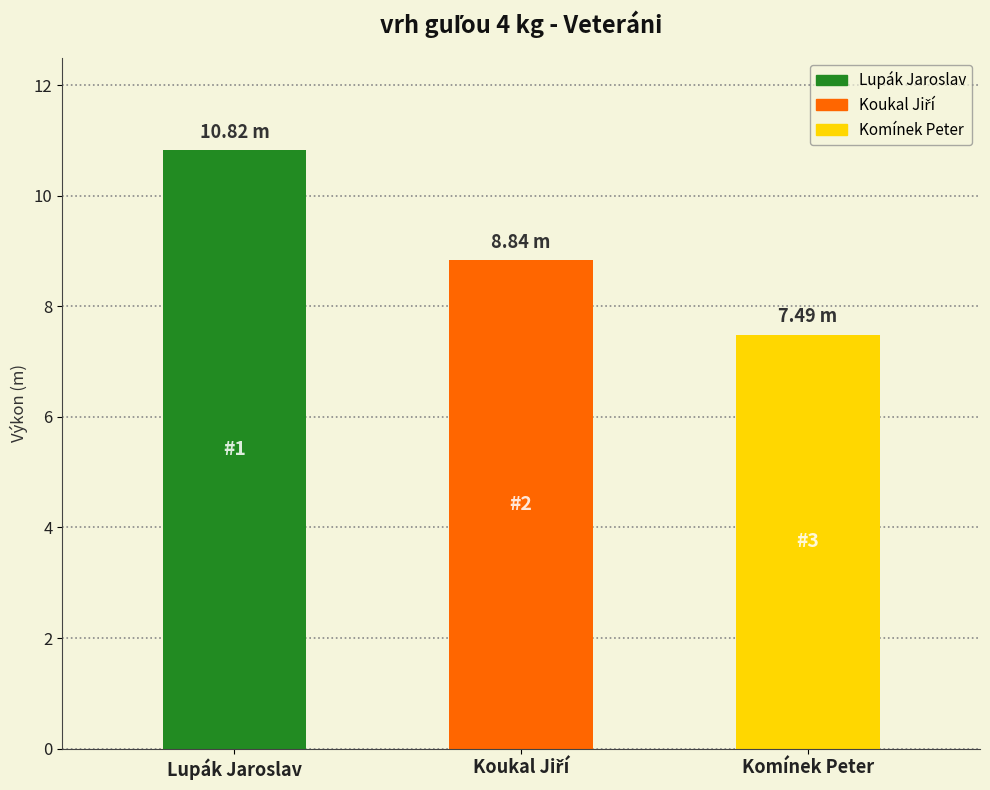

What is the sum of the values at Komínek Peter and Lupák Jaroslav?

18.3